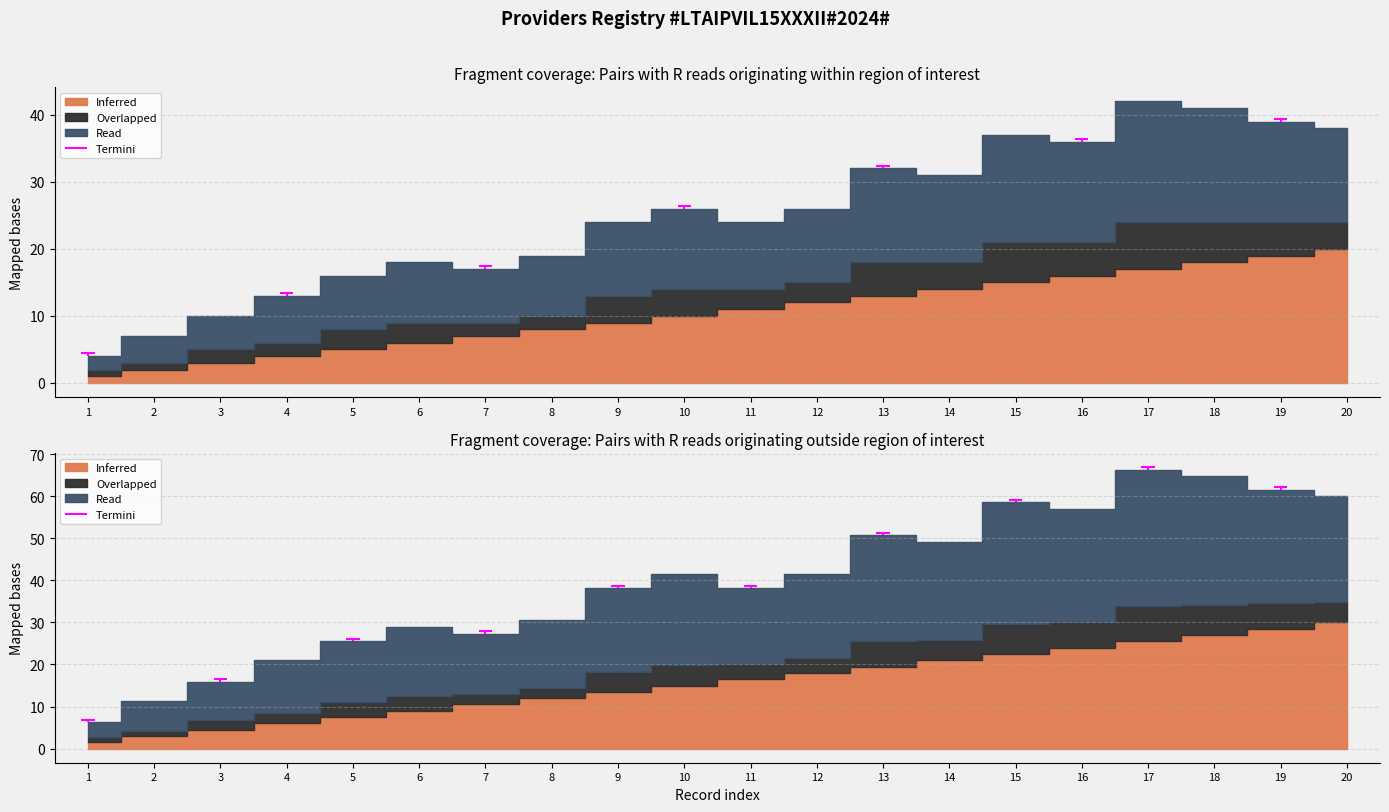

List the labels in order of Overlapped value, smallest first.

1, 2, 3, 4, 7, 8, 5, 6, 11, 12, 9, 10, 14, 20, 13, 16, 19, 15, 18, 17